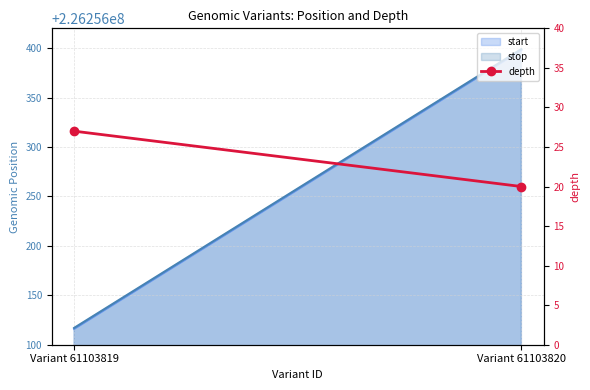

Reading left to right, what are all the values shown in this chart?

27	20